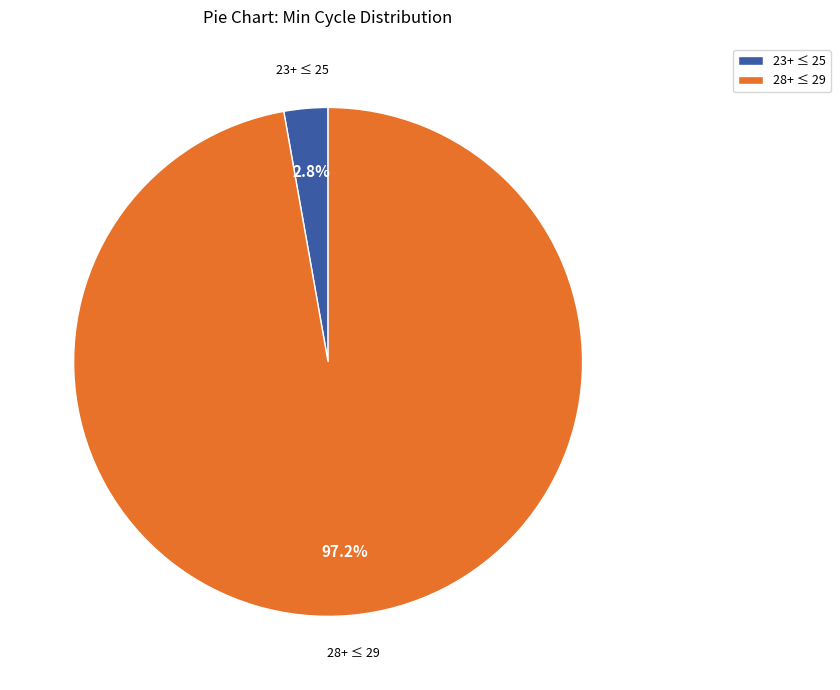

Is there a majority slice in this chart?

Yes